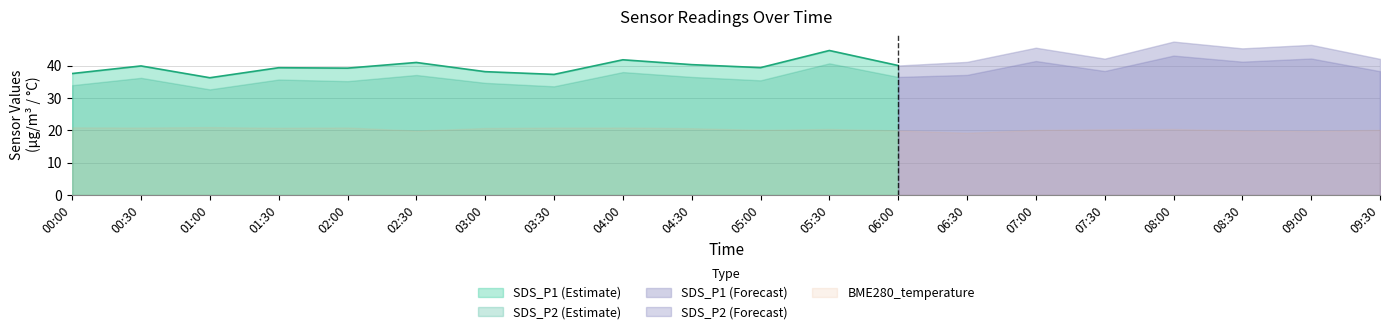

Reading right to left, list all the values displayed in this chart.

SDS_P1: 2023/07/21 09:30=42.1	2023/07/21 09:00=46.4	2023/07/21 08:30=45.3	2023/07/21 08:00=47.4	2023/07/21 07:30=42.1	2023/07/21 07:00=45.5	2023/07/21 06:30=41.1	2023/07/21 06:00=40.0	2023/07/21 05:30=44.7	2023/07/21 05:00=39.4	2023/07/21 04:30=40.3	2023/07/21 04:00=41.8	2023/07/21 03:30=37.3	2023/07/21 03:00=38.1	2023/07/21 02:30=41.0	2023/07/21 02:00=39.2	2023/07/21 01:30=39.4	2023/07/21 01:00=36.2	2023/07/21 00:30=39.9	2023/07/21 00:00=37.5
SDS_P2: 2023/07/21 09:30=38.3	2023/07/21 09:00=42.2	2023/07/21 08:30=41.2	2023/07/21 08:00=43.1	2023/07/21 07:30=38.3	2023/07/21 07:00=41.4	2023/07/21 06:30=37.1	2023/07/21 06:00=36.5	2023/07/21 05:30=40.7	2023/07/21 05:00=35.5	2023/07/21 04:30=36.5	2023/07/21 04:00=38.0	2023/07/21 03:30=33.6	2023/07/21 03:00=34.7	2023/07/21 02:30=37.1	2023/07/21 02:00=35.2	2023/07/21 01:30=35.7	2023/07/21 01:00=32.6	2023/07/21 00:30=36.2	2023/07/21 00:00=34.0
BME280_temperature: 2023/07/21 09:30=20.1	2023/07/21 09:00=19.8	2023/07/21 08:30=20.0	2023/07/21 08:00=20.4	2023/07/21 07:30=20.3	2023/07/21 07:00=20.1	2023/07/21 06:30=19.2	2023/07/21 06:00=20.0	2023/07/21 05:30=20.4	2023/07/21 05:00=20.1	2023/07/21 04:30=20.6	2023/07/21 04:00=20.9	2023/07/21 03:30=20.8	2023/07/21 03:00=20.7	2023/07/21 02:30=19.9	2023/07/21 02:00=20.9	2023/07/21 01:30=20.8	2023/07/21 01:00=21.0	2023/07/21 00:30=20.9	2023/07/21 00:00=20.9